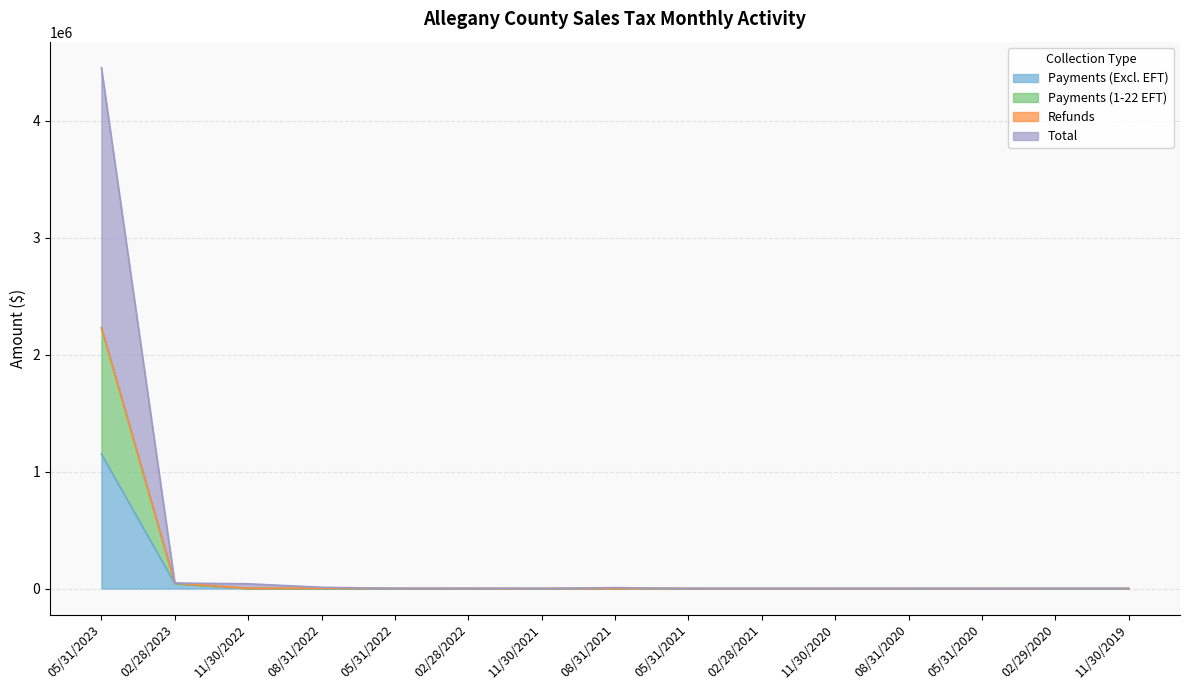

The Payments (1-22 EFT) series shows 580.8 at 11/30/2021. True or false?

False